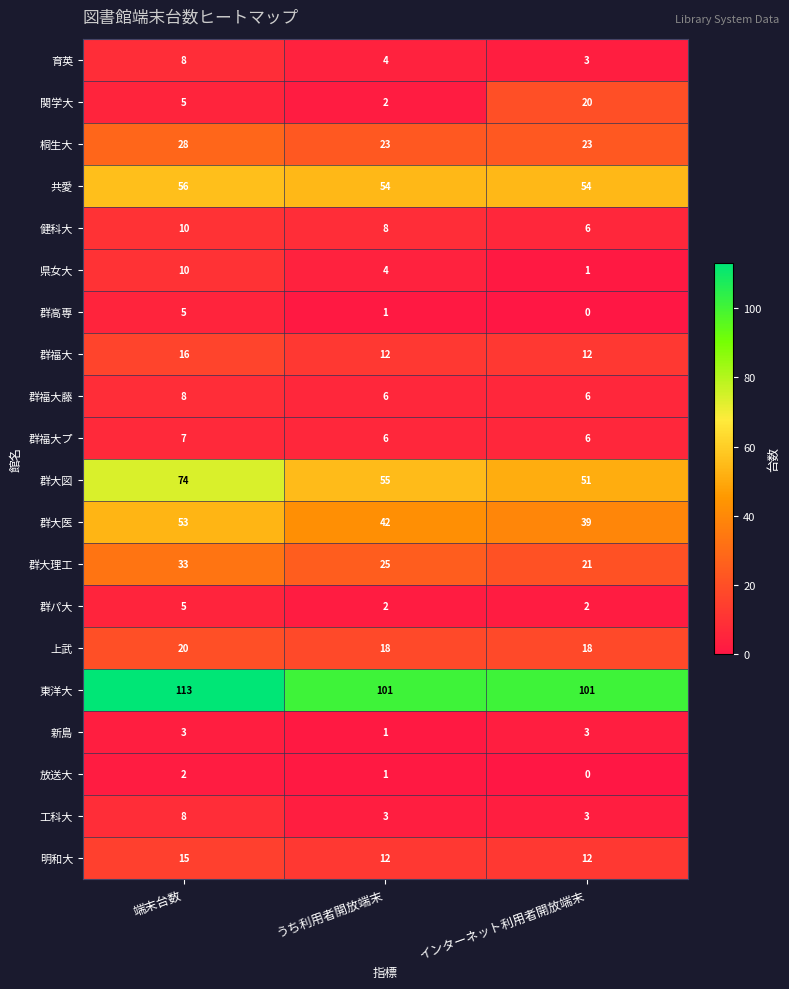

Which series has the largest total across all categories?

東洋大